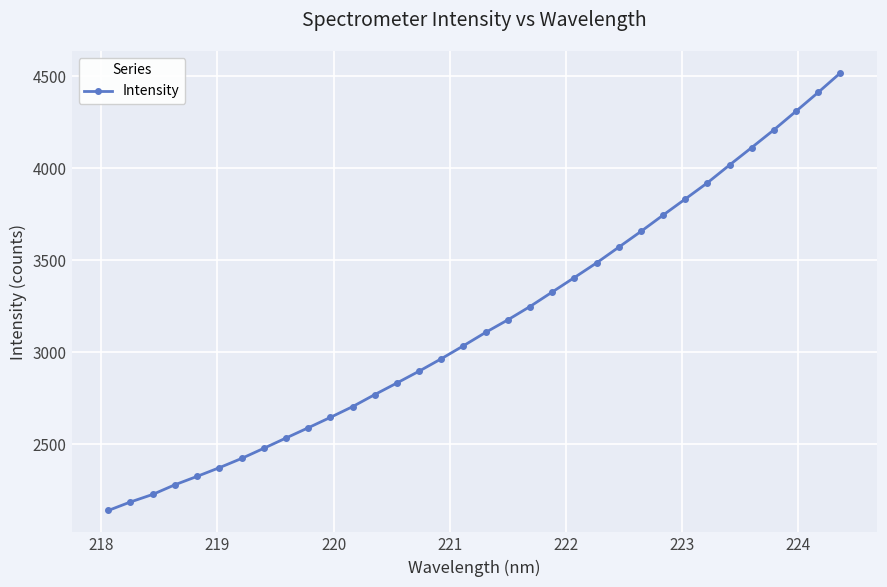

What is the difference between the maximum and second lowest values?

2331.8